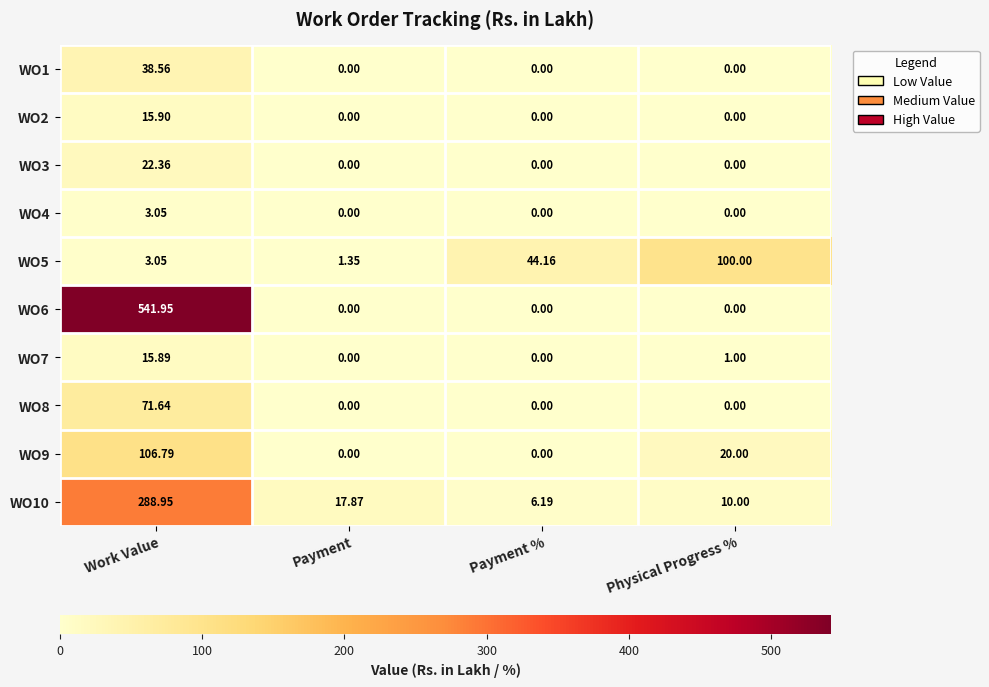

At which label does WO6 reach its peak?

Work Value